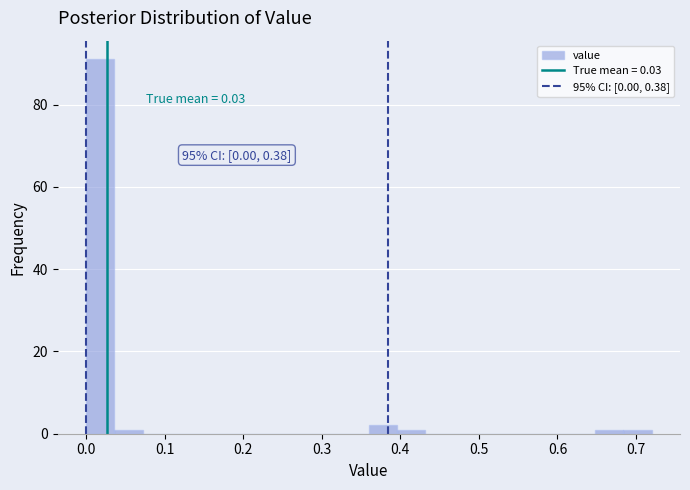

Around what value on the x-axis is the tallest bar? Give the approximate position of its centre, as read against the axis.

0.02